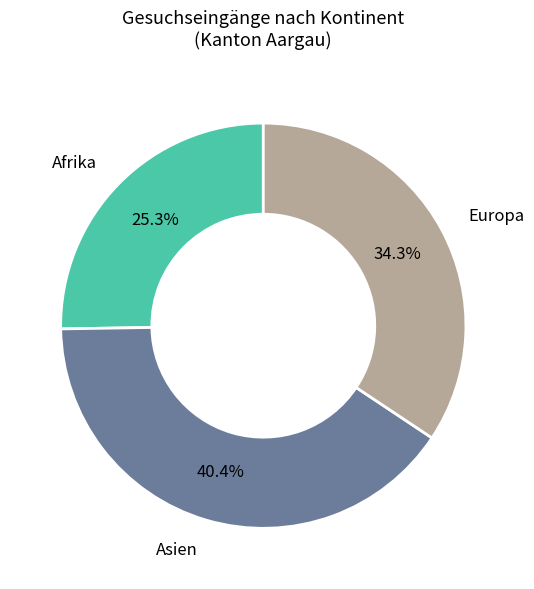

To the nearest percent, what is the average slice percentage?

33%